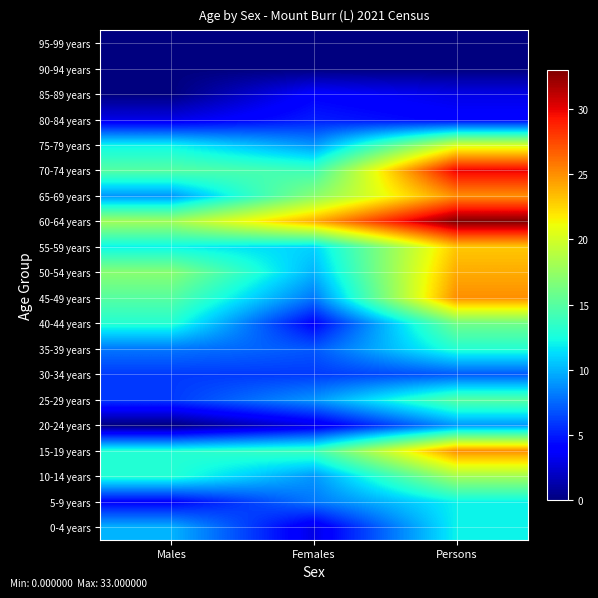

At which category is the sum across all series the highest?

Persons